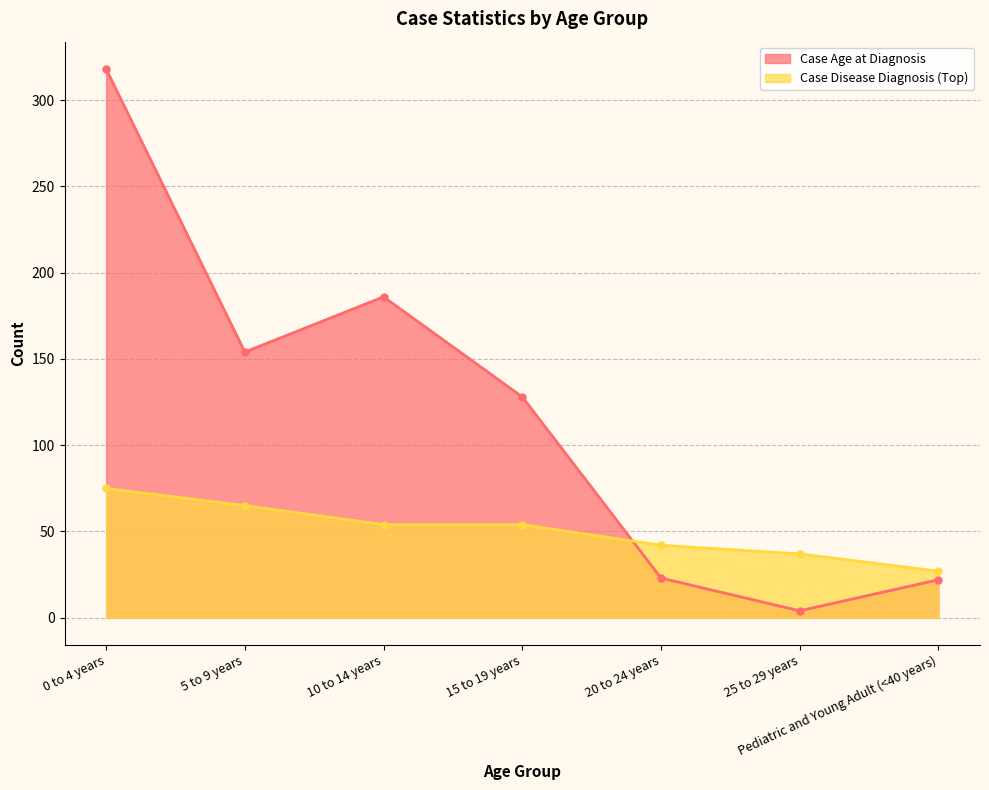

Where is the first local minimum for Case Age at Diagnosis?

5 to 9 years